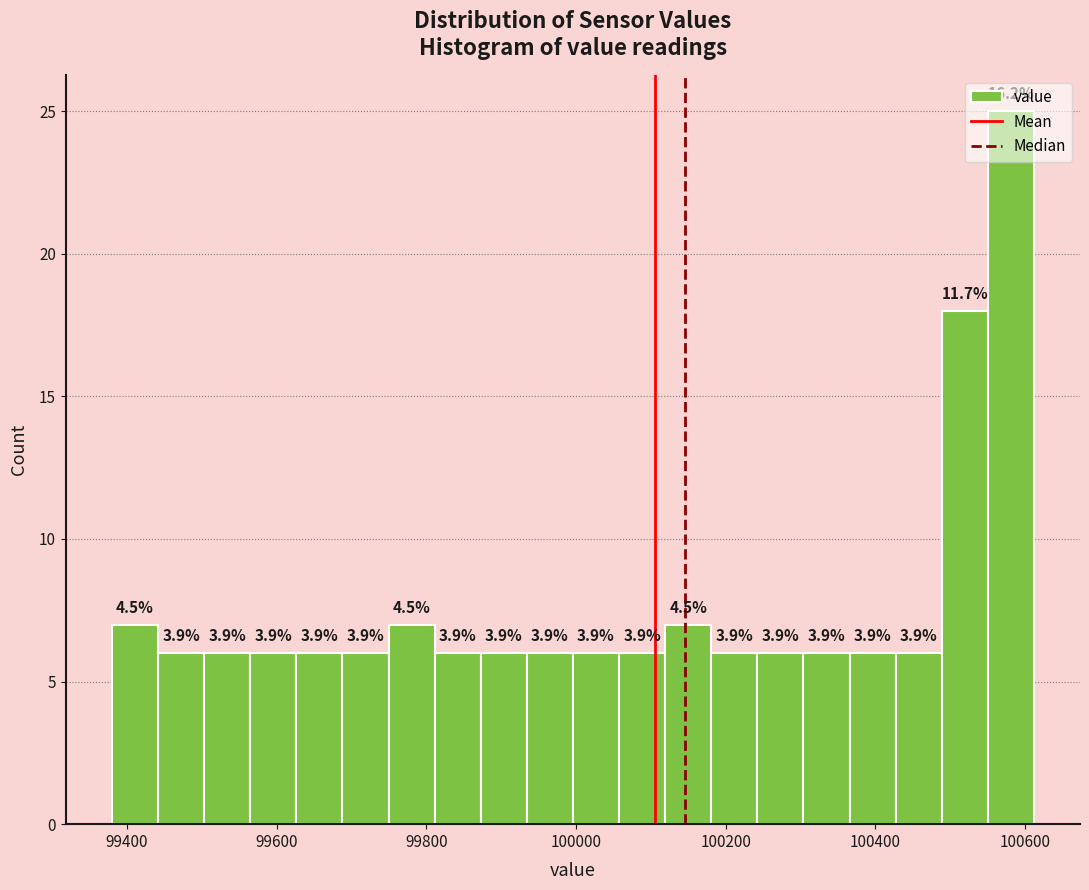

Read against the x-axis, roughly where is the centre of the tallest bar?

100580